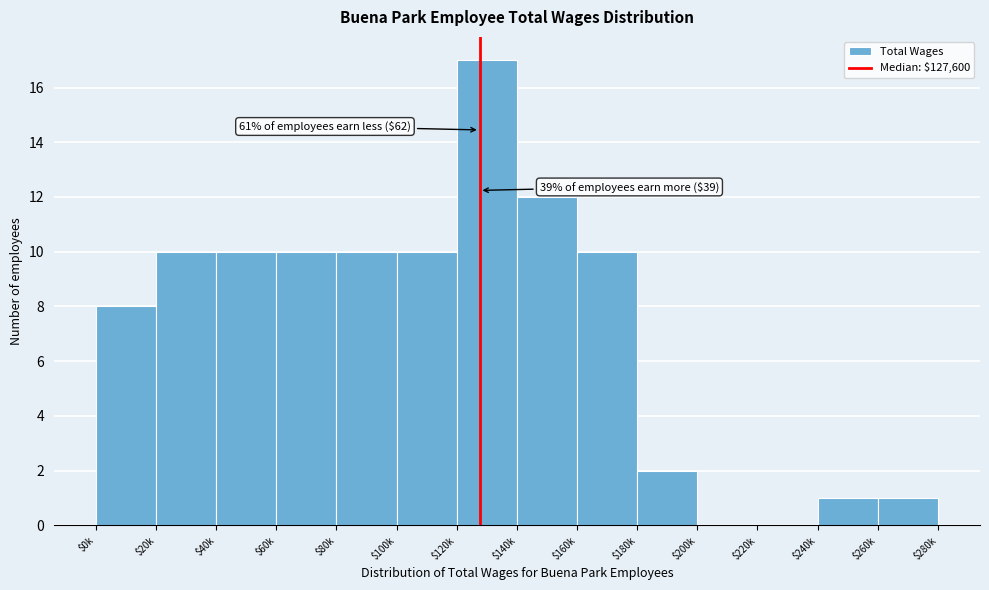

Is it true that the value at $0k is 8?

True